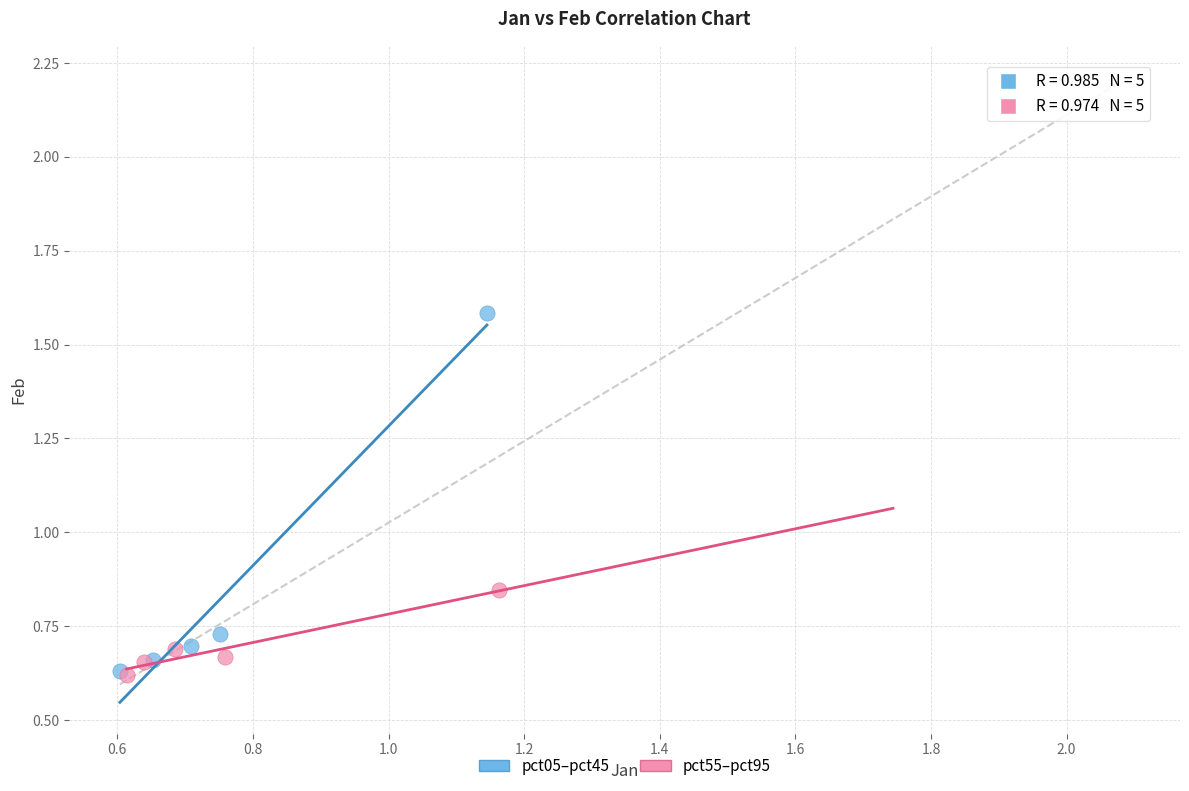

Which series has the largest Y range (max minus min)?

pct05–pct45